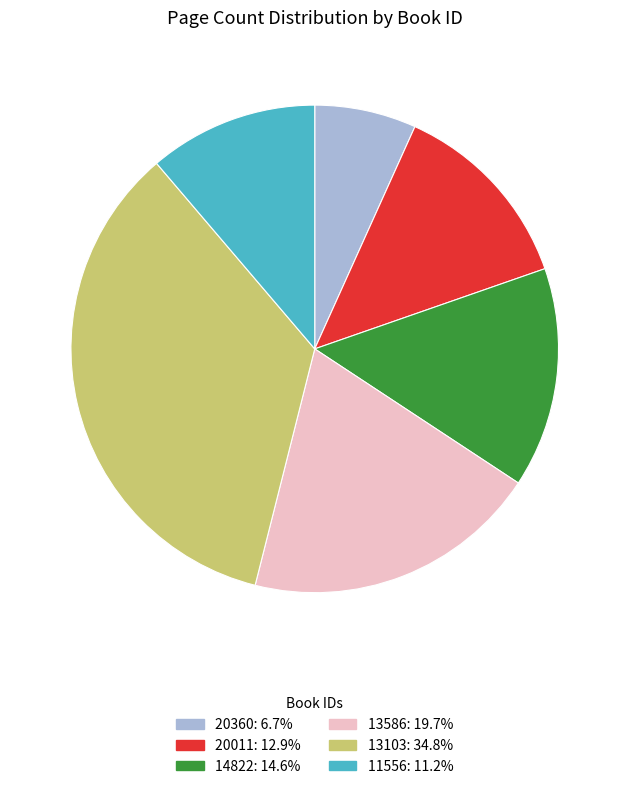

Rank the categories by value from highest to lowest.

13103, 13586, 14822, 20011, 11556, 20360